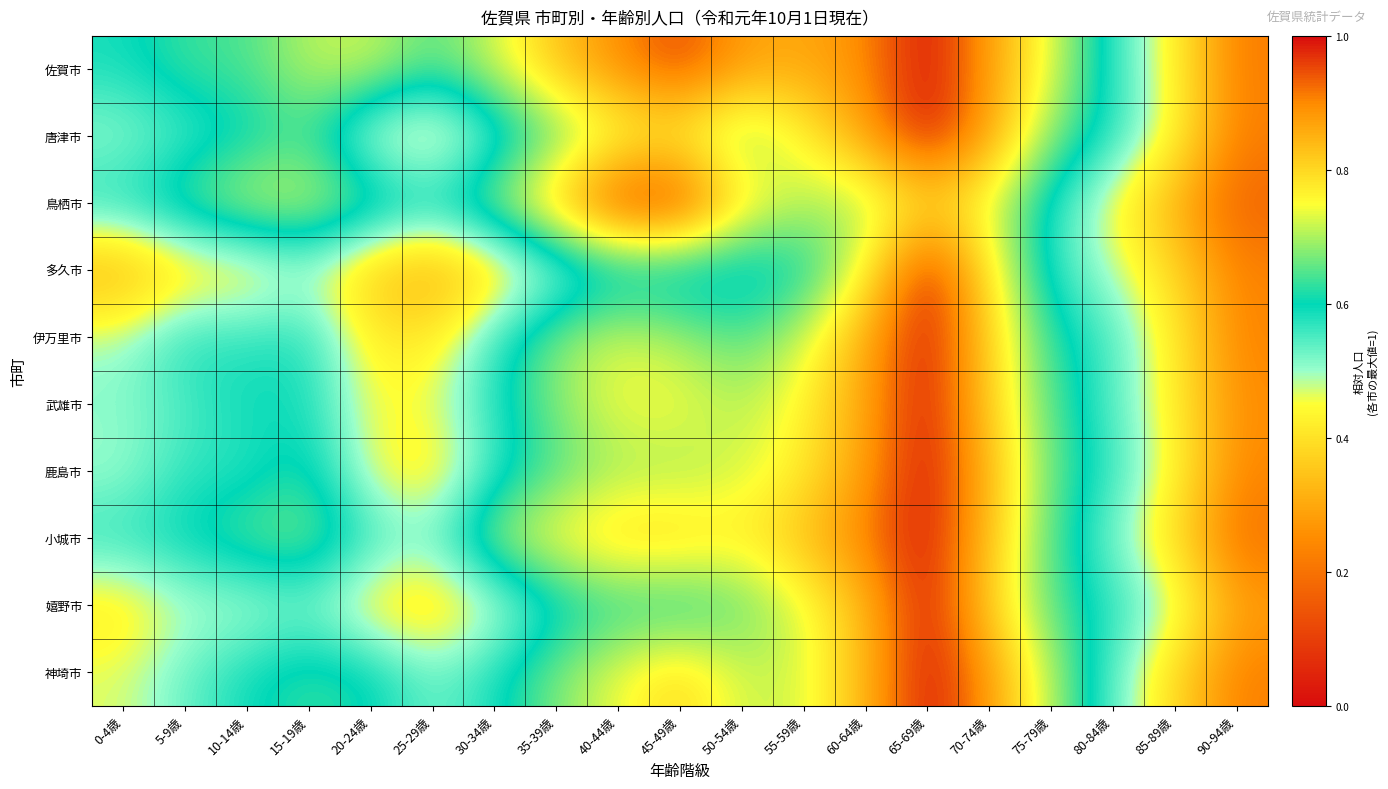

Rank the series at 40-44歳 from highest to lowest value.

鳥栖市, 佐賀市, 小城市, 武雄市, 神埼市, 唐津市, 伊万里市, 鹿島市, 嬉野市, 多久市